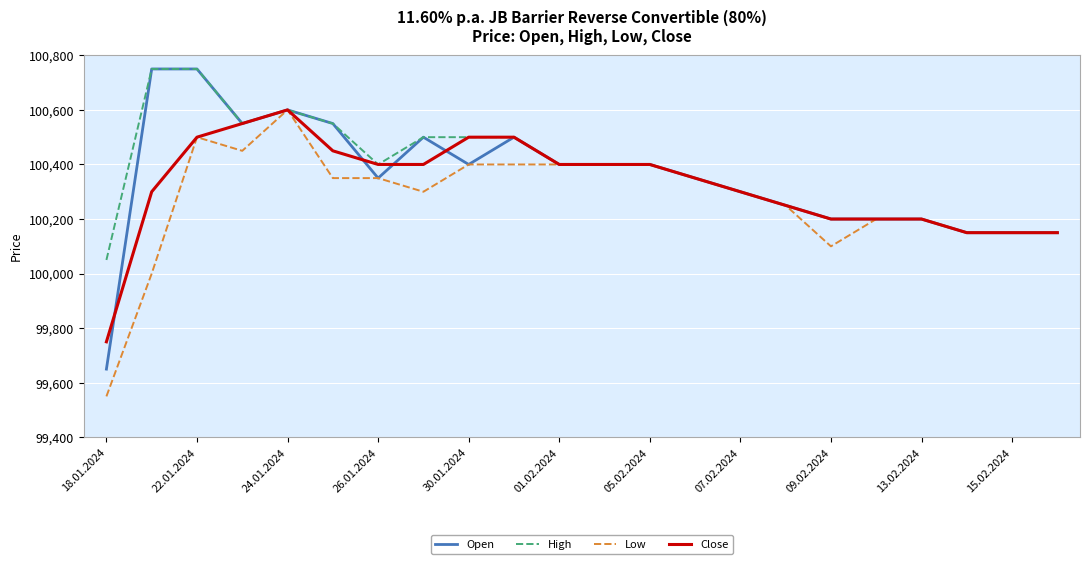

What is the smallest value displayed?

99550